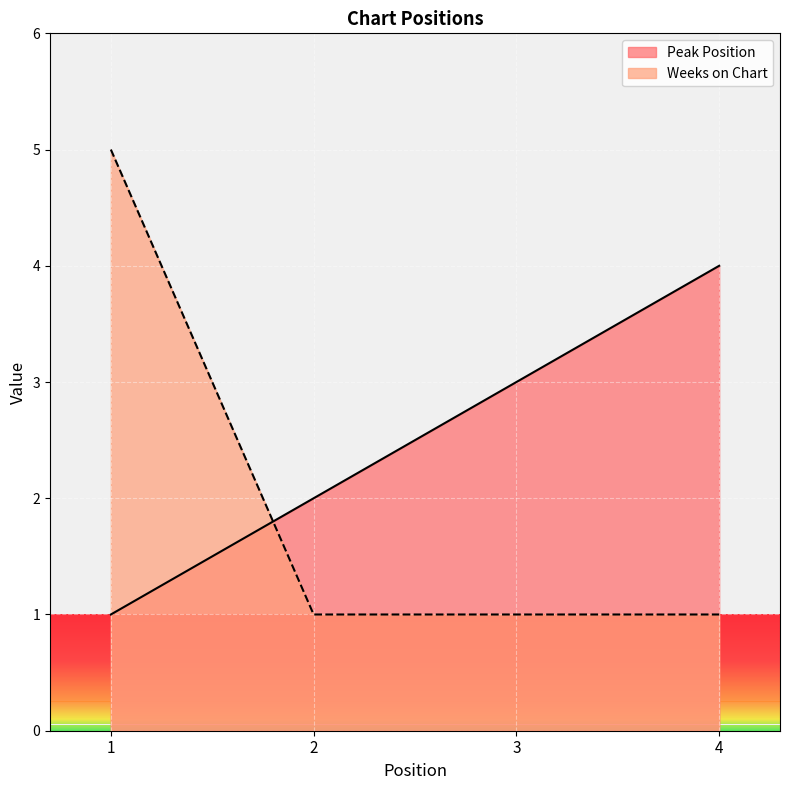

How many times do Weeks on Chart and Peak Position cross each other?

1